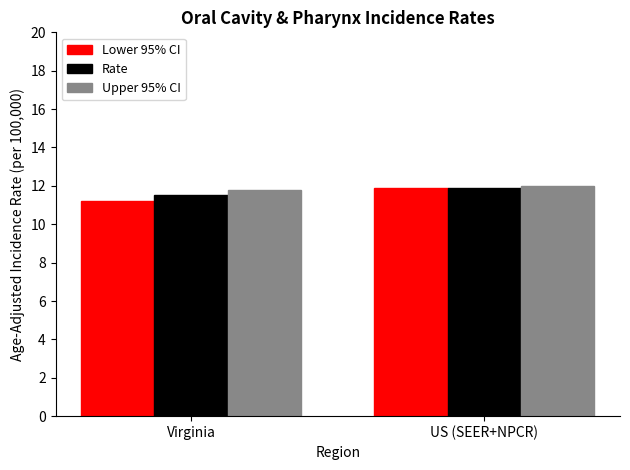

Does the chart contain stacked bars?

No